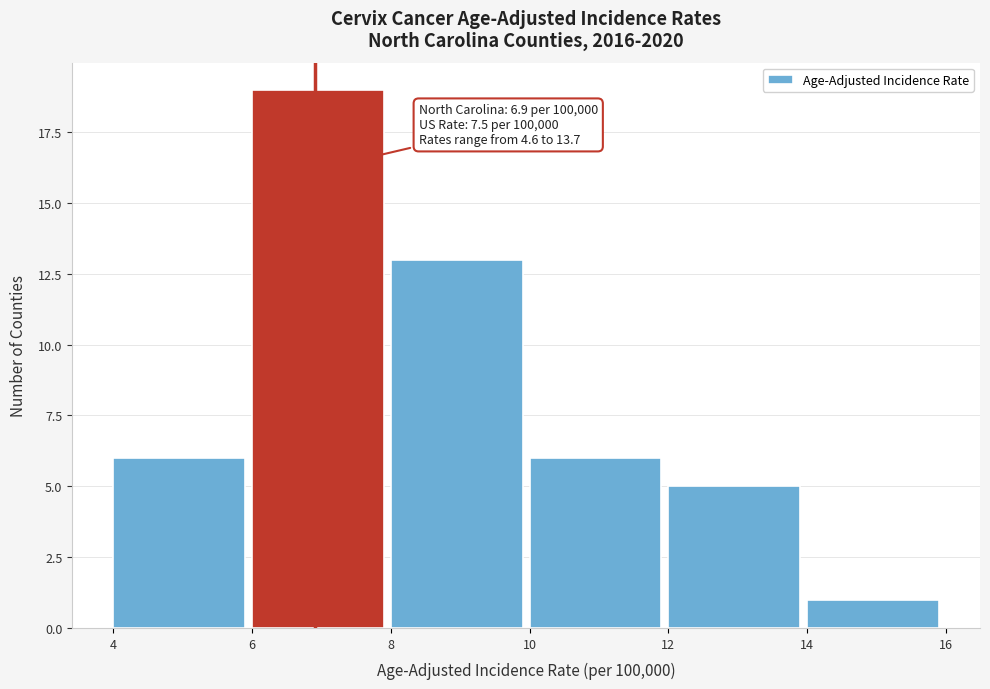

Which range on the x-axis has the tallest bar?

6 to 8